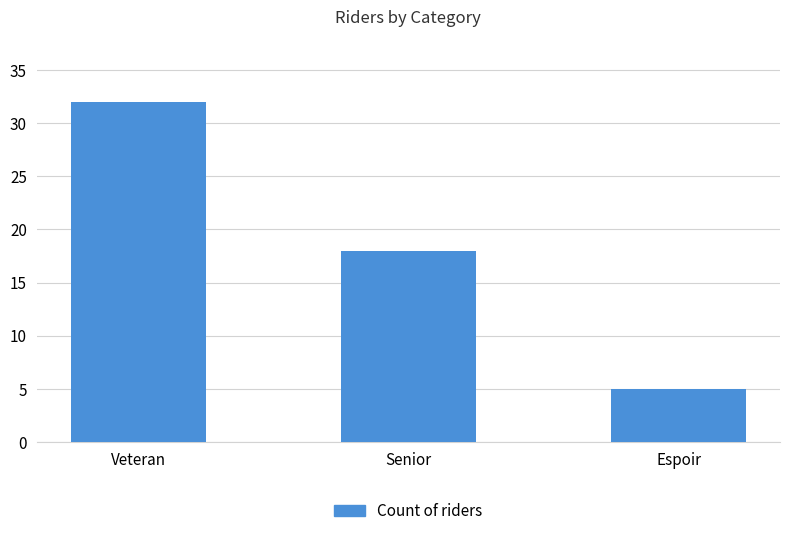

The chart shows a value of 5 at Espoir. True or false?

True